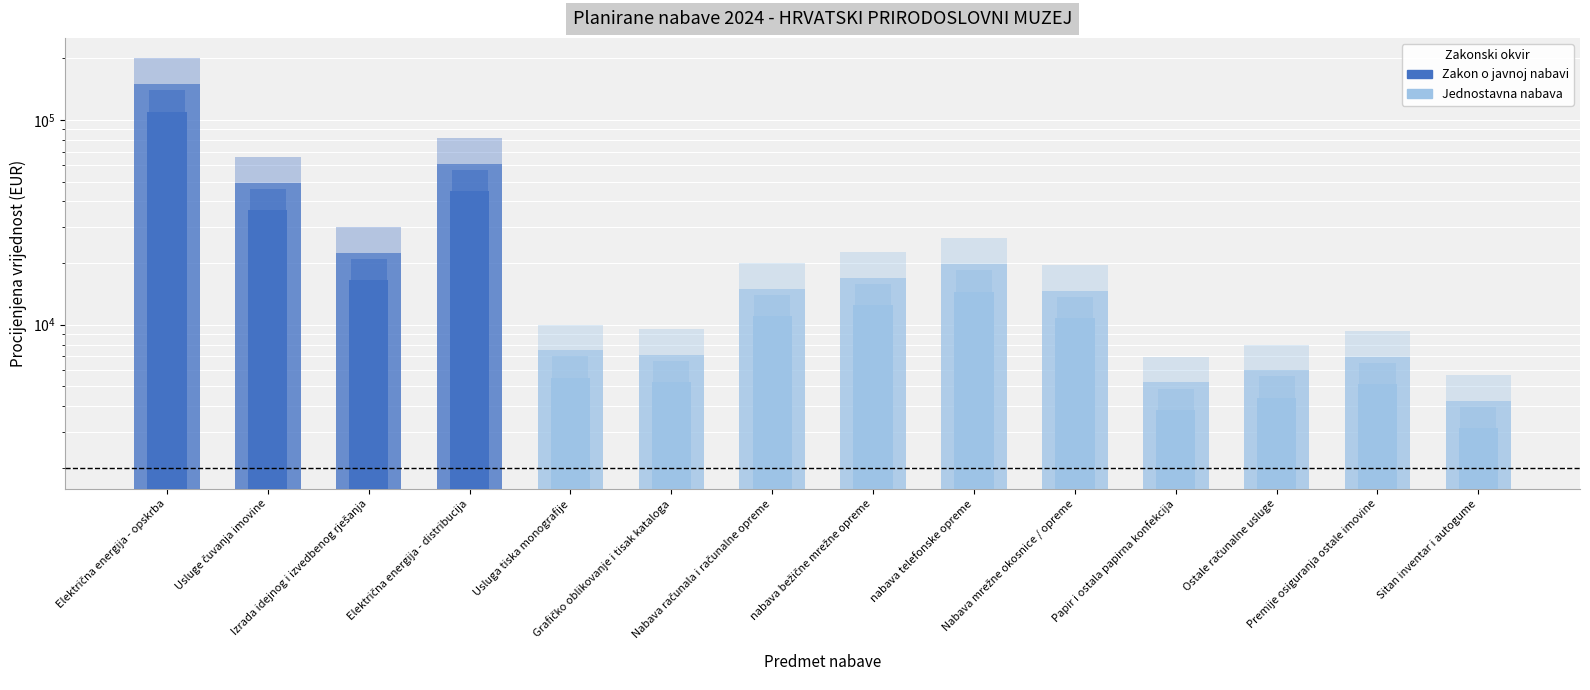

Rank the categories by value from lowest to highest.

Sitan inventar i autogume, Papir i ostala papirna konfekcija, Ostale računalne usluge, Premije osiguranja ostale imovine, Grafičko oblikovanje i tisak kataloga, Usluga tiska monografije, Nabava mrežne okosnice / opreme, Nabava računala i računalne opreme, nabava bežične mrežne opreme, nabava telefonske opreme, Izrada idejnog i izvedbenog rješanja, Usluge čuvanja imovine, Električna energija - distribucija, Električna energija - opskrba